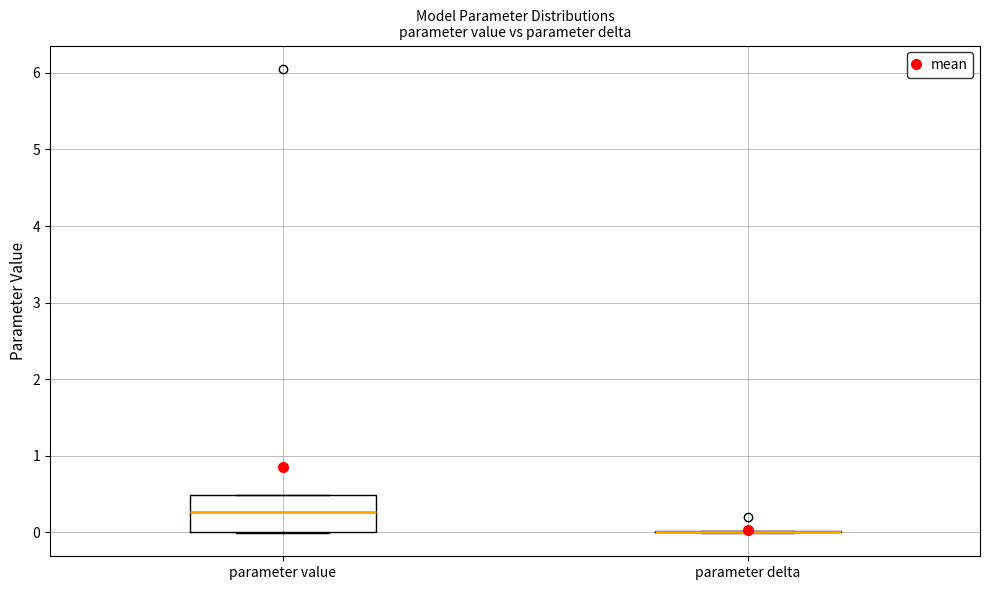

Reading left to right, read every box against the y-axis: the position of its median line, the range the box covers, and the ends of its whiskers. The values are not printed on the chart, so give them approximately, as read against the axis.

parameter value: median 0.3, box 0.0 to 0.5, whiskers 0.0 to 0.5
parameter delta: box collapsed to a line at 0.0, whiskers 0.0 to 0.0